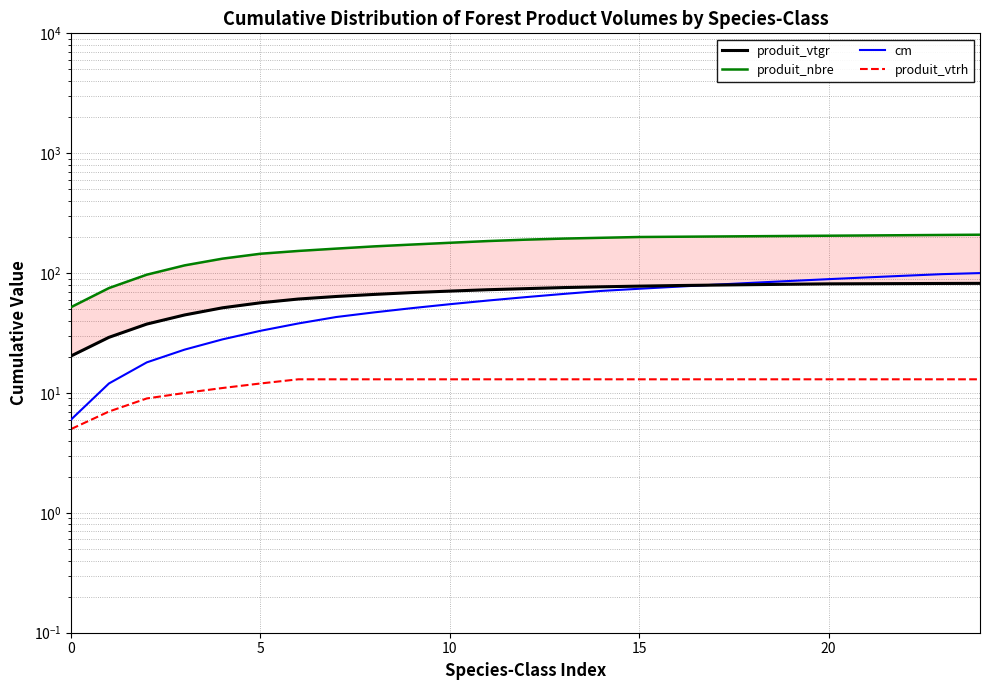

At which category is the sum across all series the highest?

24